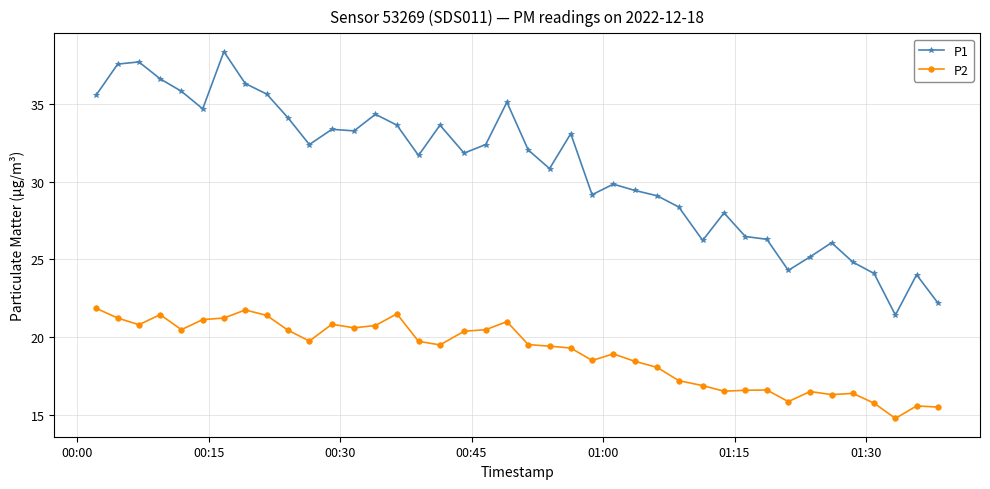

In P1, how many points are lower than both neighbors (excluding endpoints)?

10